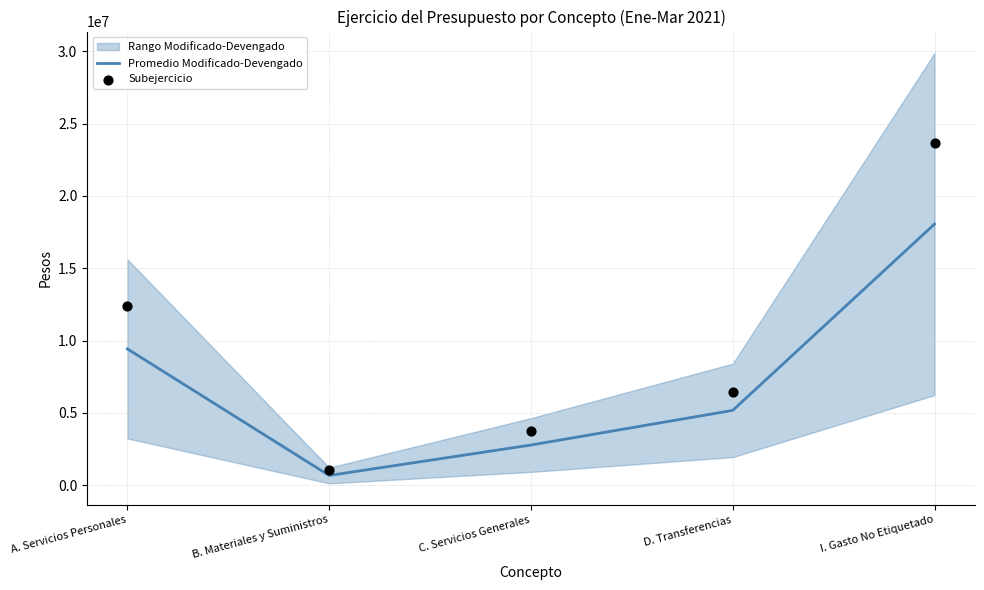

What is the total value across all series at B. Materiales y Suministros?

1762543.5